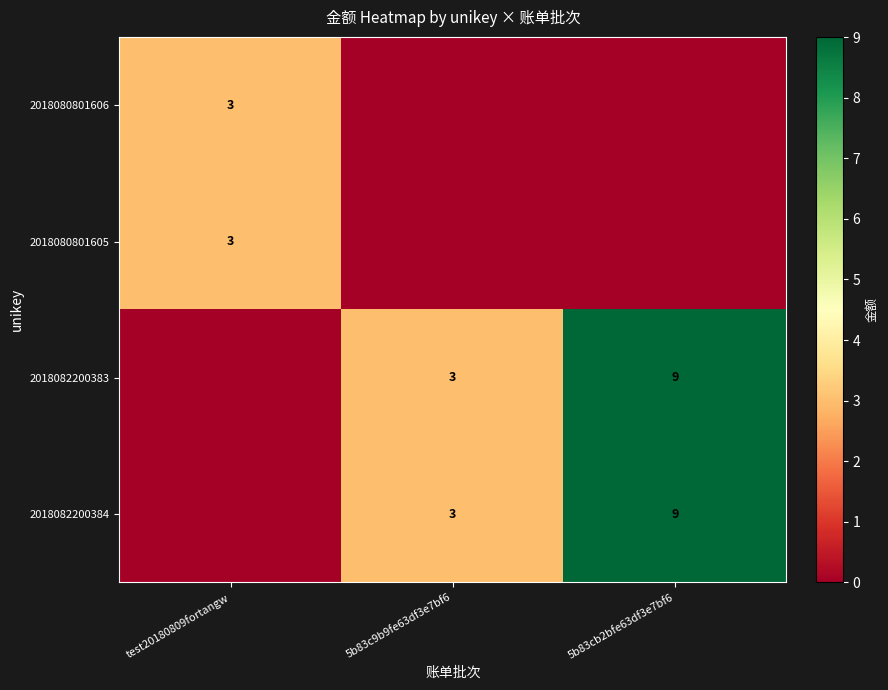

True or false: 2018082200383 has a value of 3 at 5b83c9b9fe63df3e7bf6.

True